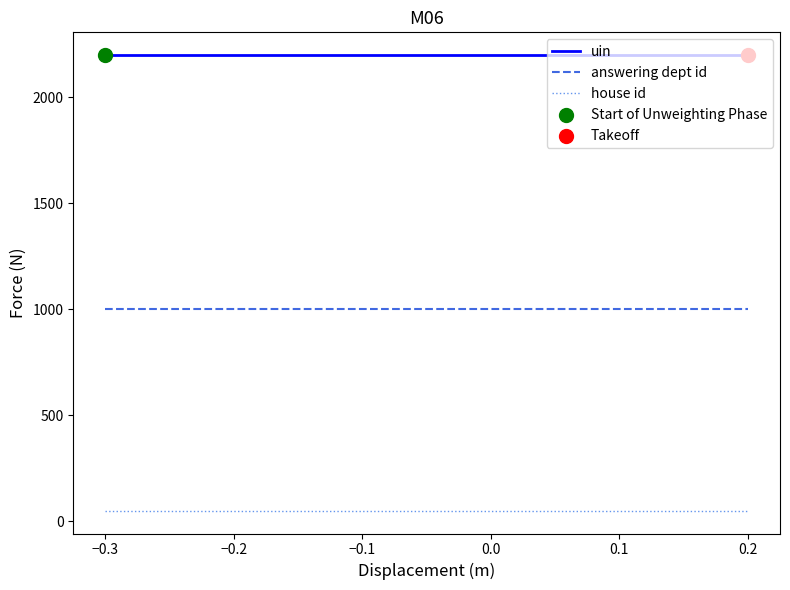

What is the greatest value displayed?

2200